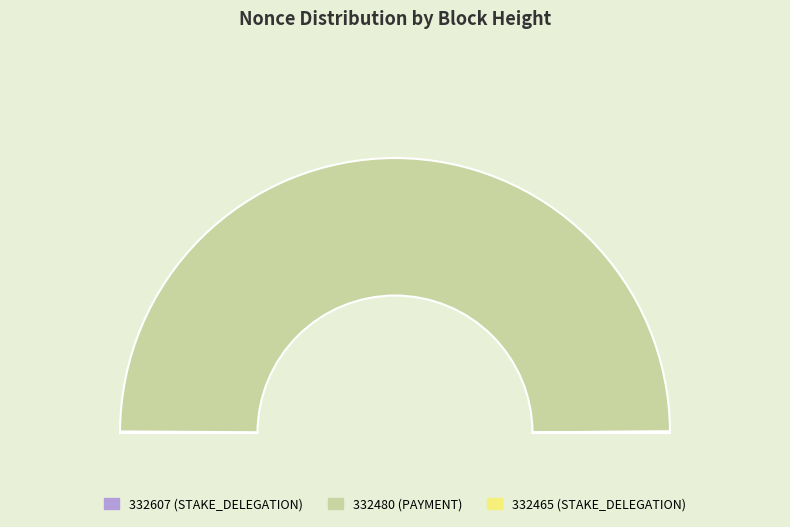

Which category has the smallest portion of the pie?

332465